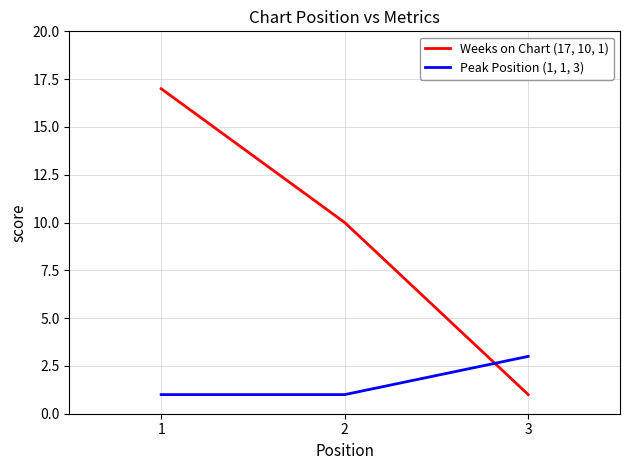

What is the difference between the Weeks on Chart (17, 10, 1) values at 1 and 2?

7